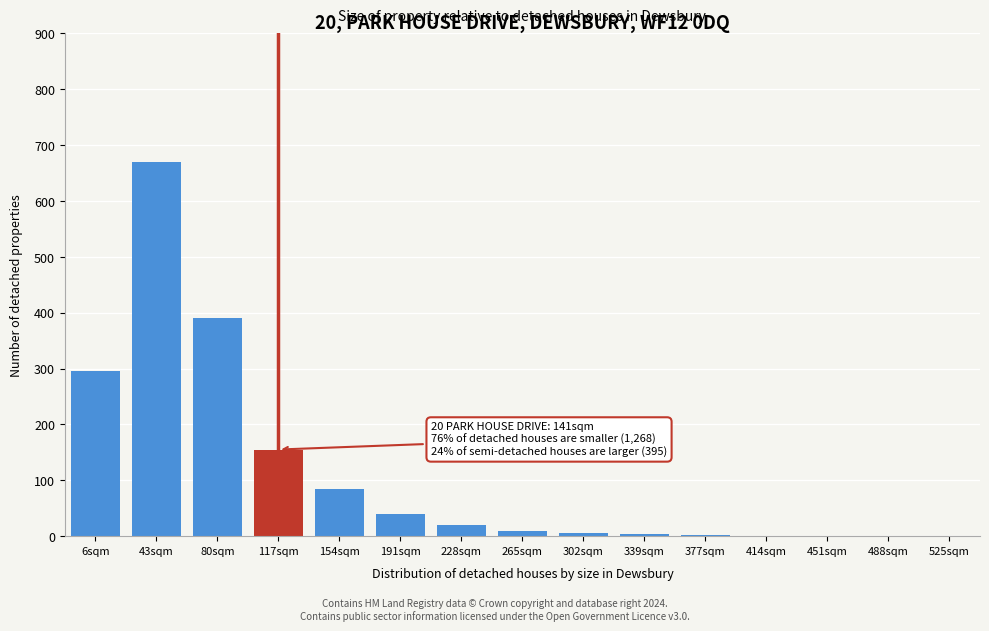

What is the maximum value shown in the chart?

670